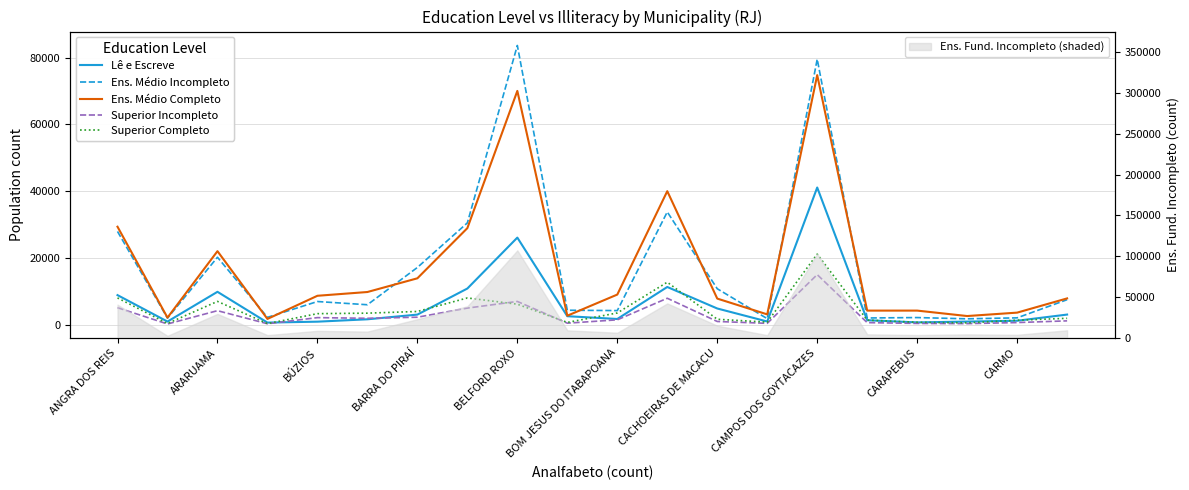

What is the average value of the Ens. Médio Completo series?

17365